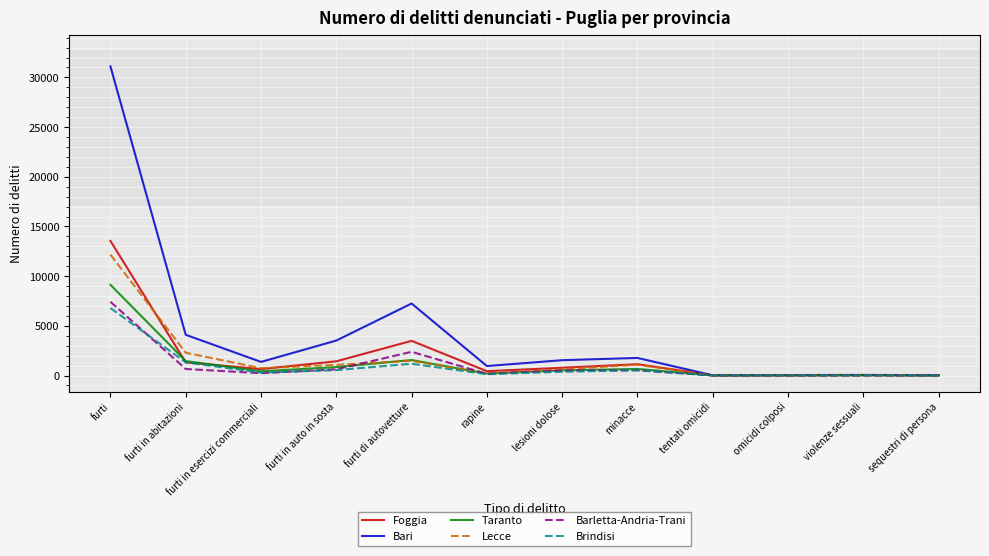

True or false: Brindisi has a value of 537 at minacce.

True